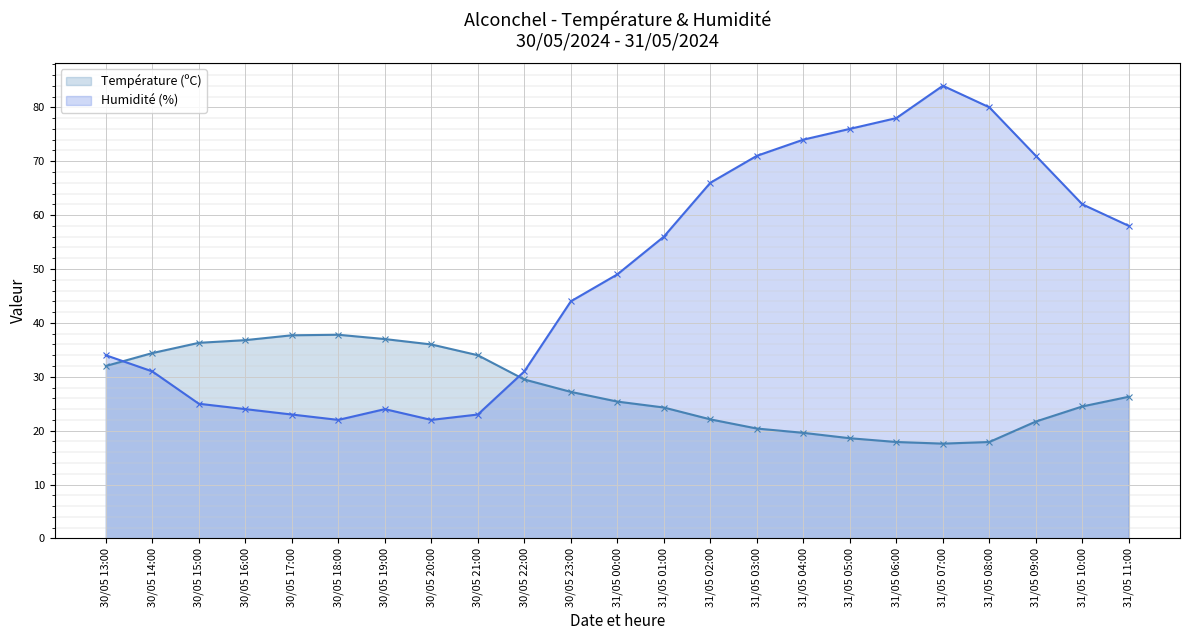

Which category has the highest value across all series?

31/05 07:00